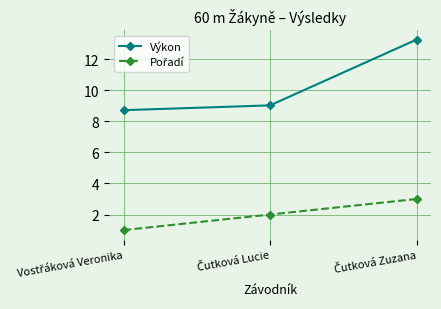

What is the average value of the Výkon series?

10.3